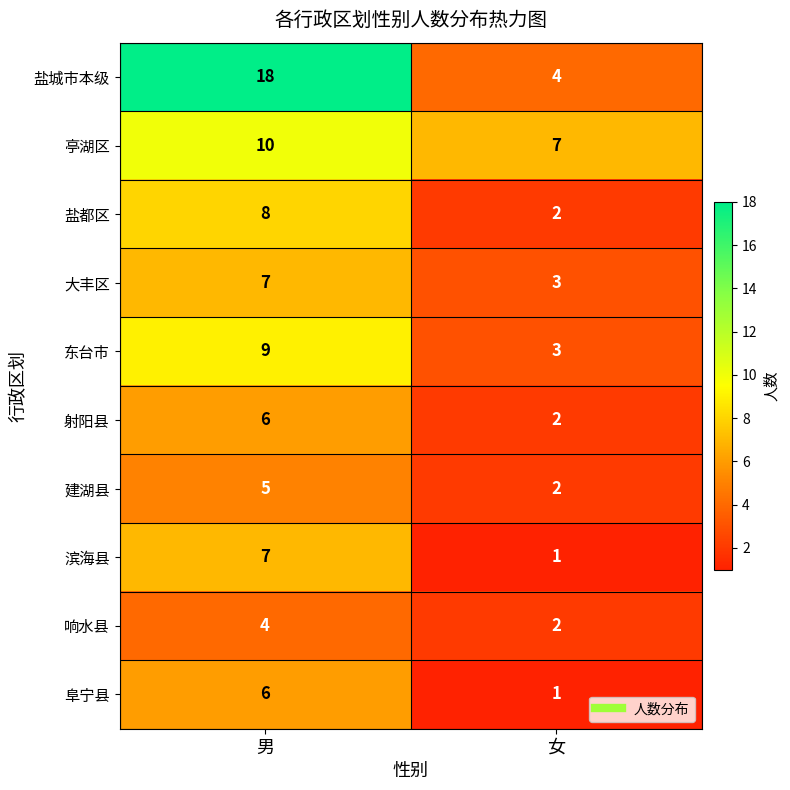

Is the value of 东台市 at 女 greater than the value of 亭湖区 at 男?

No